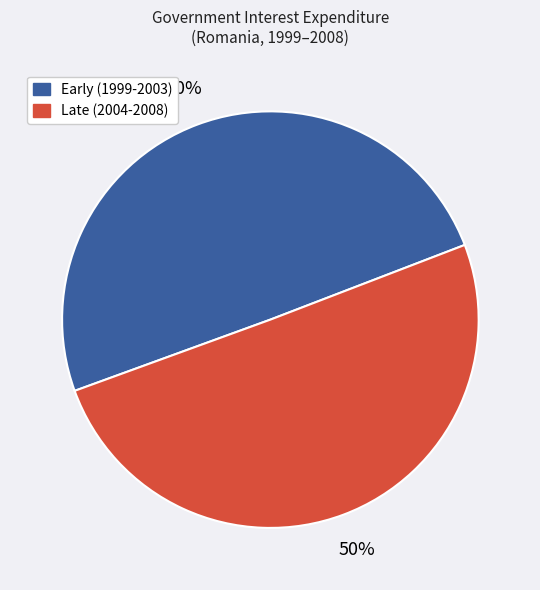

Combined, do Early (1999-2003) and Late (2004-2008) account for over 50%?

Yes